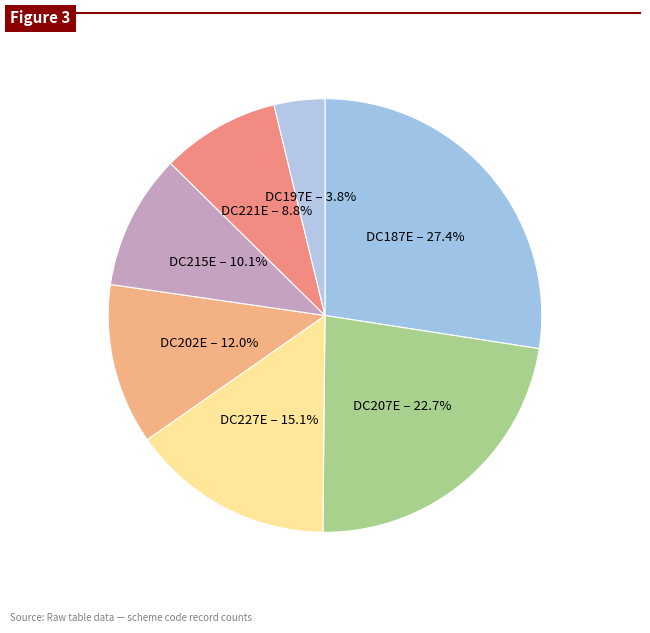

Count the number of slices in the pie.

7